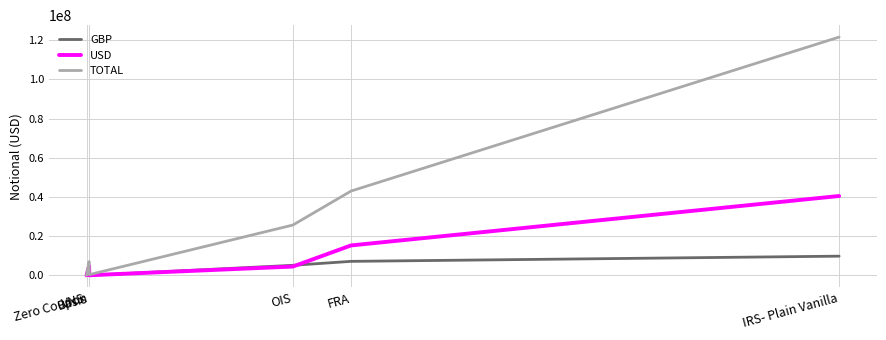

What is the difference between the USD values at VNS and IRS- Plain Vanilla?

40480282